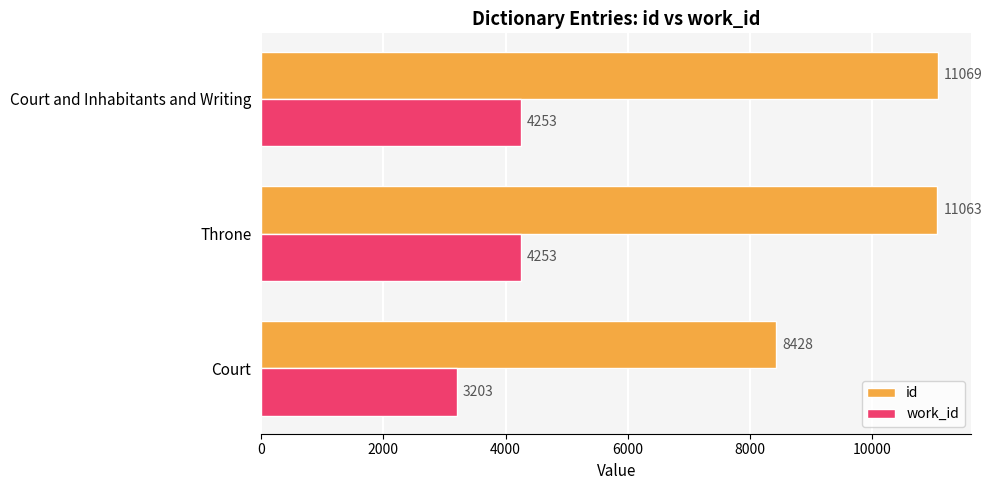

What is the maximum value shown in the chart?

11069